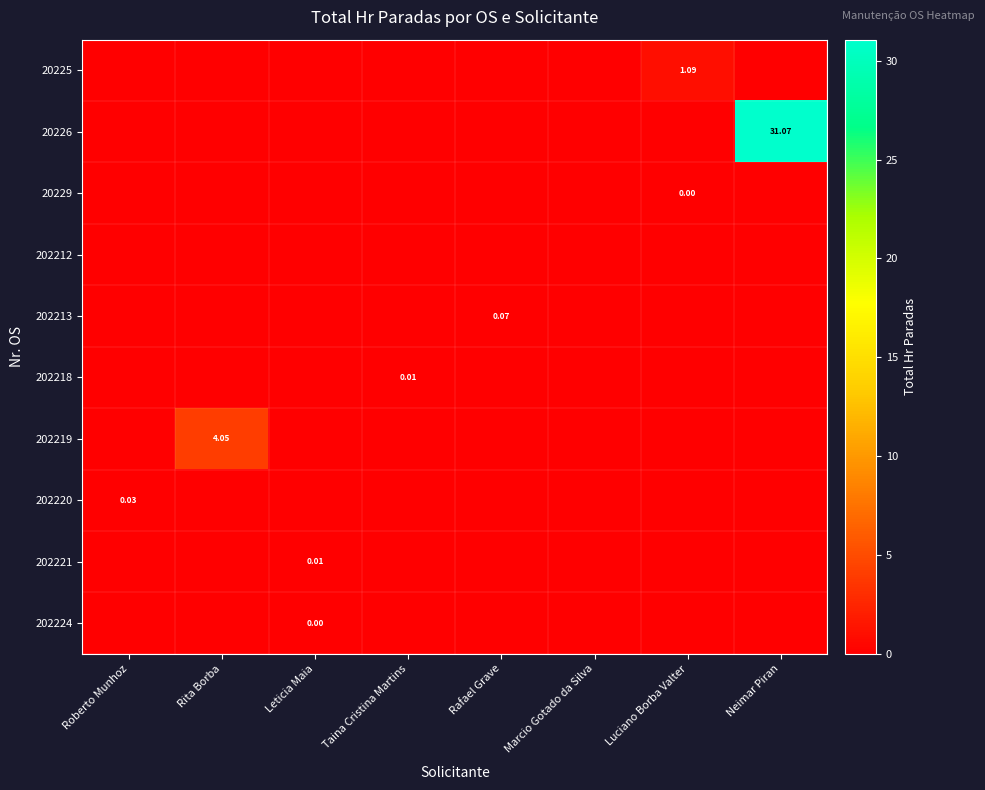

Is the value of 20225 at Rita Borba greater than the value of 202221 at Taina Cristina Martins?

No